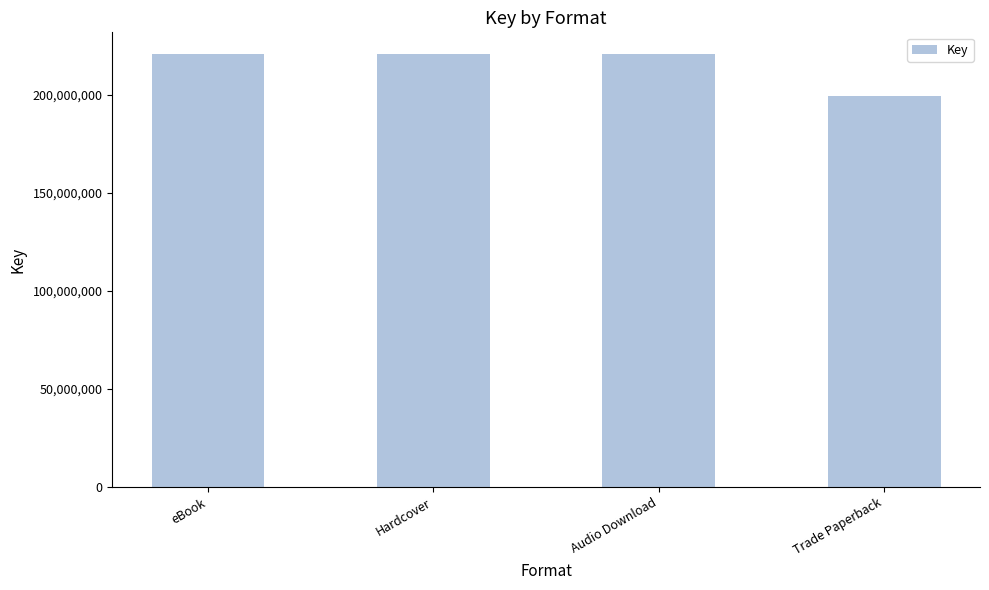

What is the sum of all values?

861897994